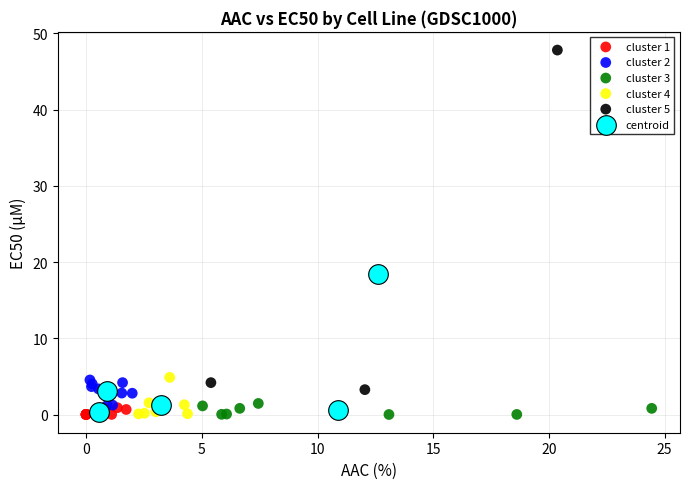

Which series contains the highest Y value?

cluster 5